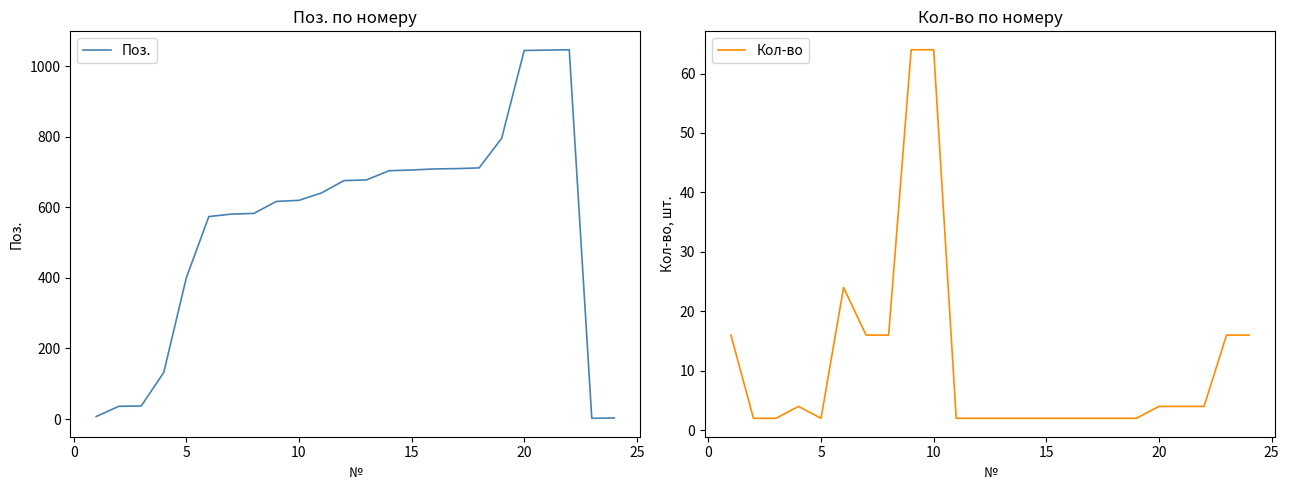

What are all the series names shown in the legend?

Поз., Кол-во